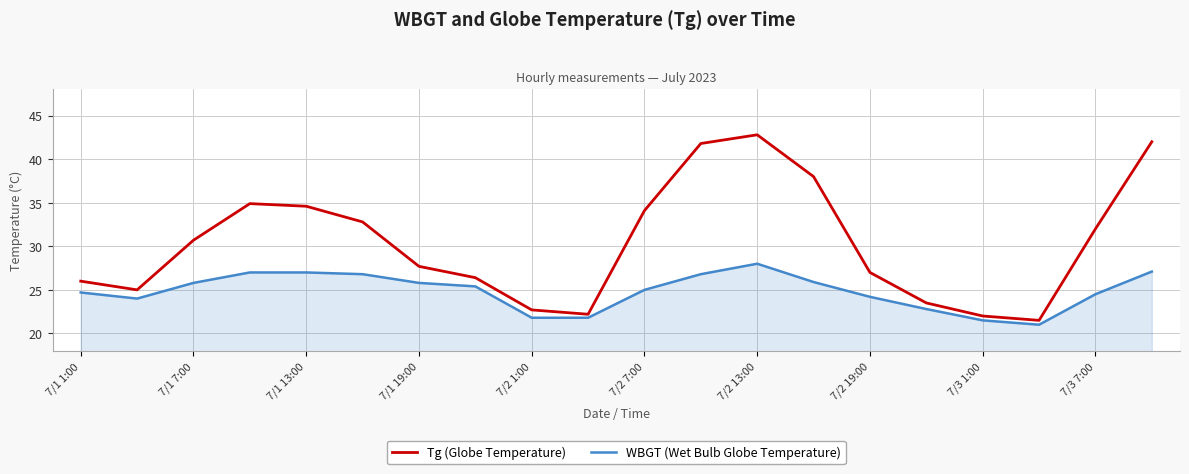

Which series has the largest total across all categories?

Tg (Globe Temperature)